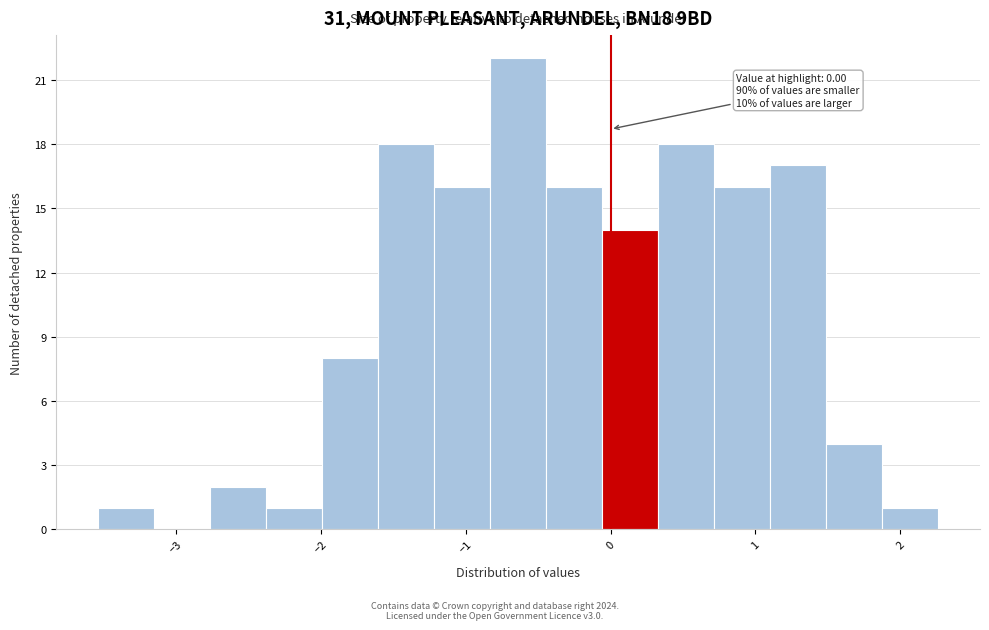

Read against the x-axis, roughly where is the centre of the tallest bar?

-0.6